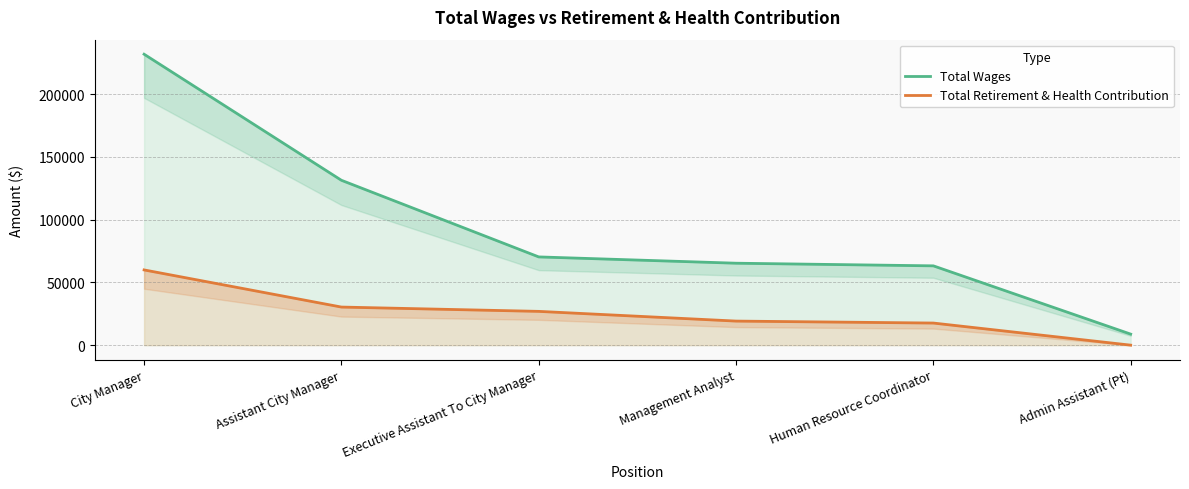

True or false: Total Wages and Total Retirement & Health Contribution cross at least once.

False